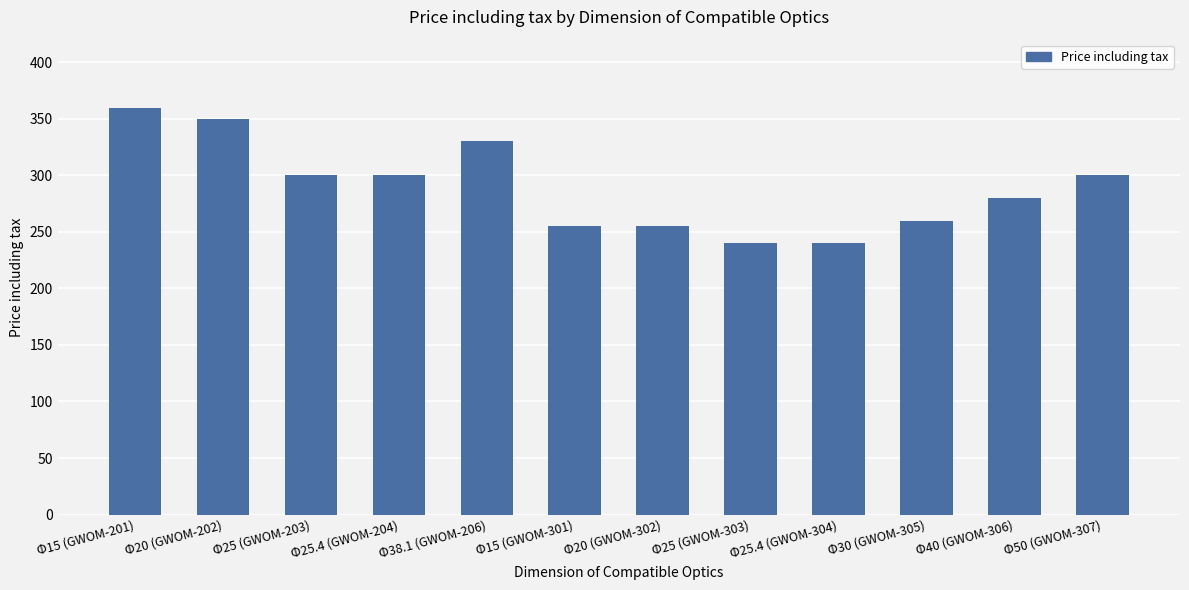

The value at Φ25 (GWOM-203) is 300. True or false?

True